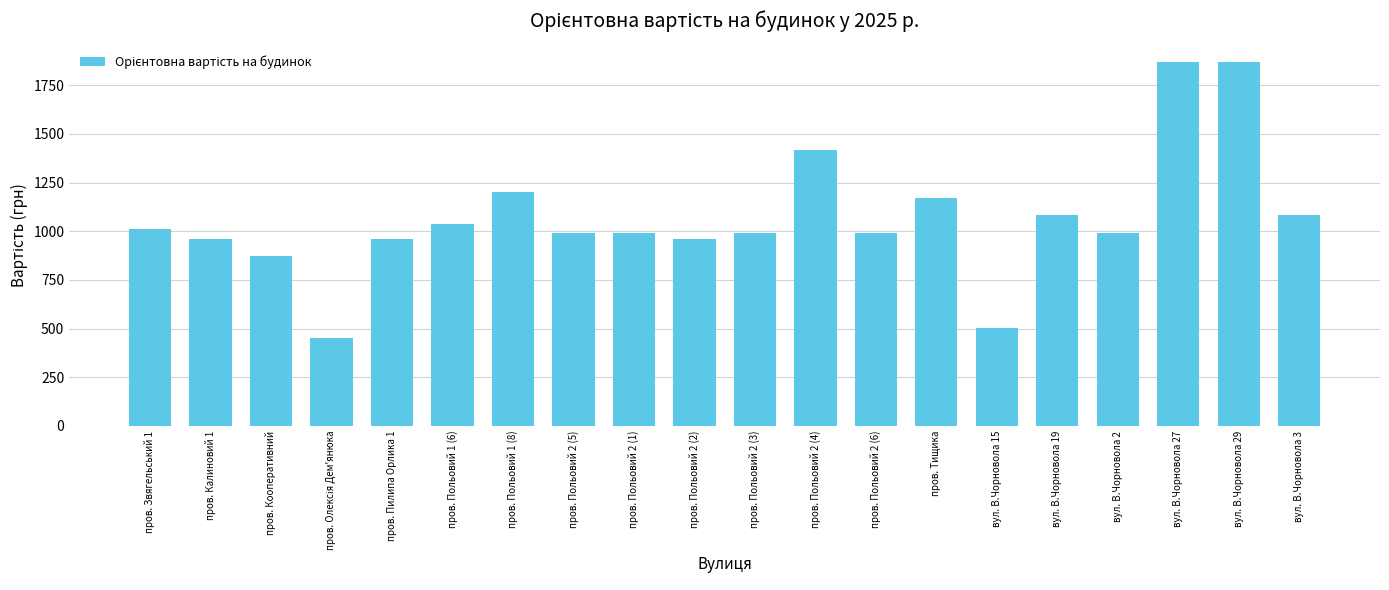

The value at пров. Польовий 1 (8) is 561.8. True or false?

False